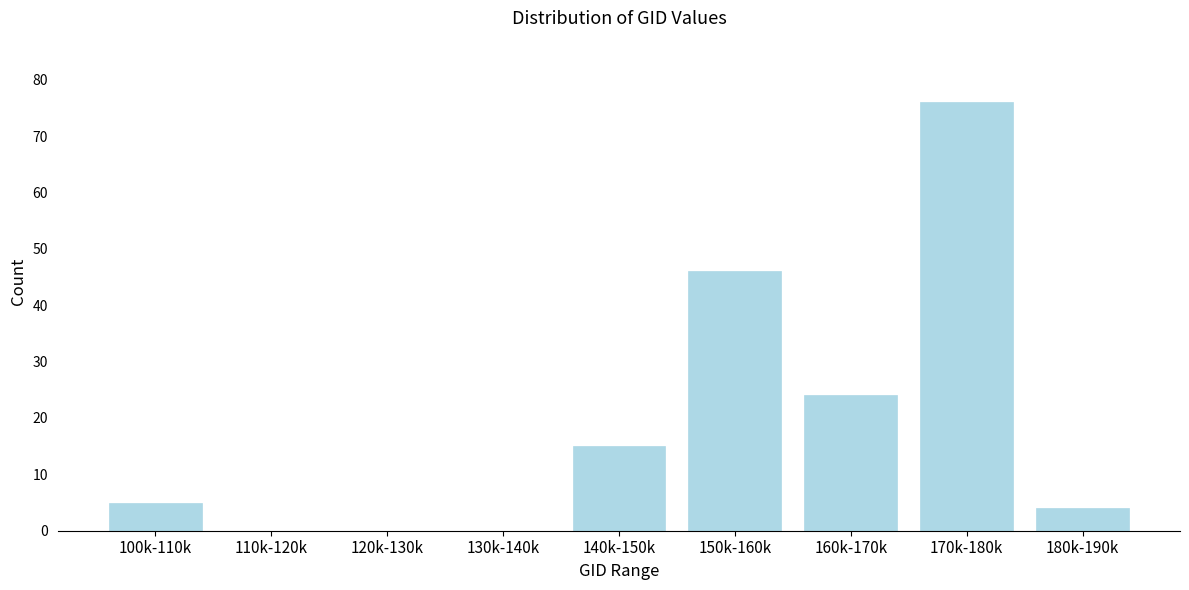

Reading left to right, list all the values displayed in this chart.

100k-110k=5	110k-120k=0	120k-130k=0	130k-140k=0	140k-150k=15	150k-160k=46	160k-170k=24	170k-180k=76	180k-190k=4